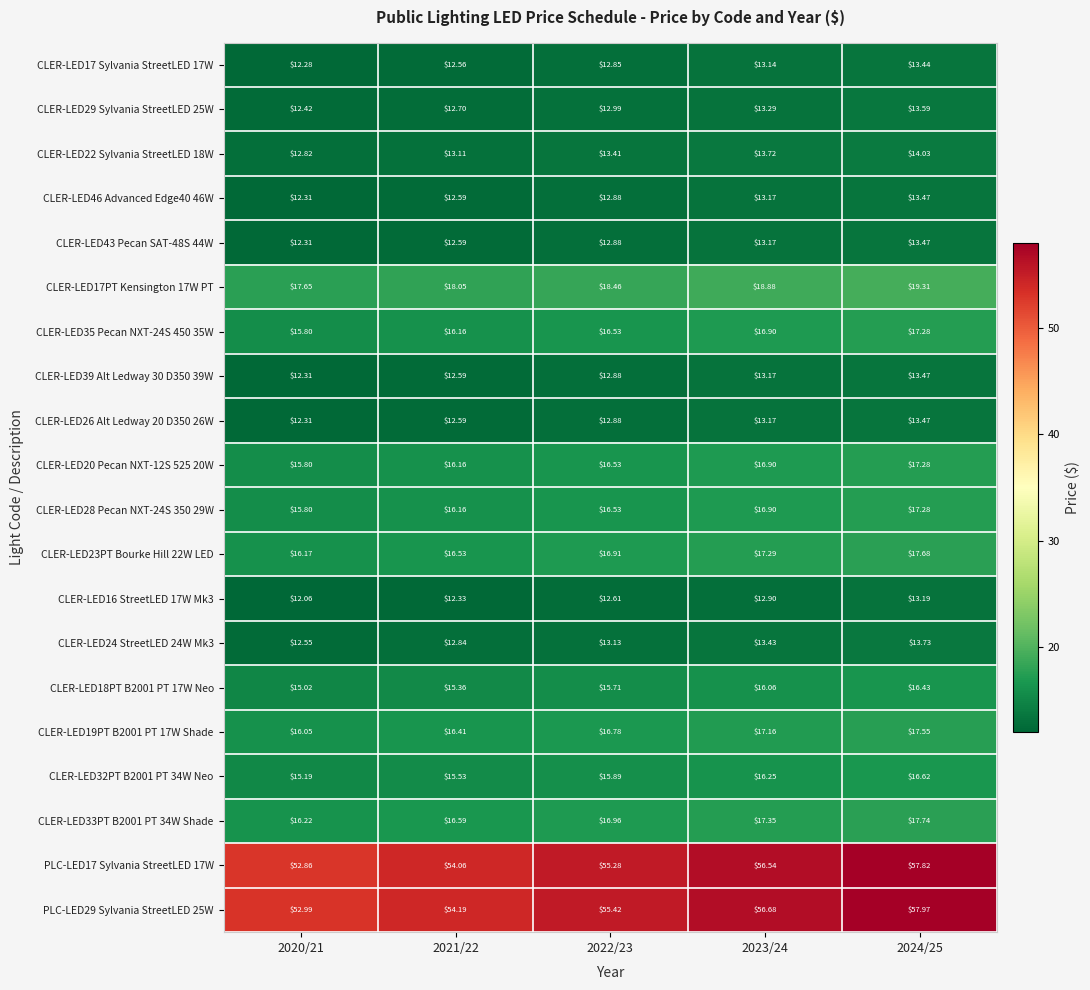

At which category does the chart reach its minimum across all series?

2020/21